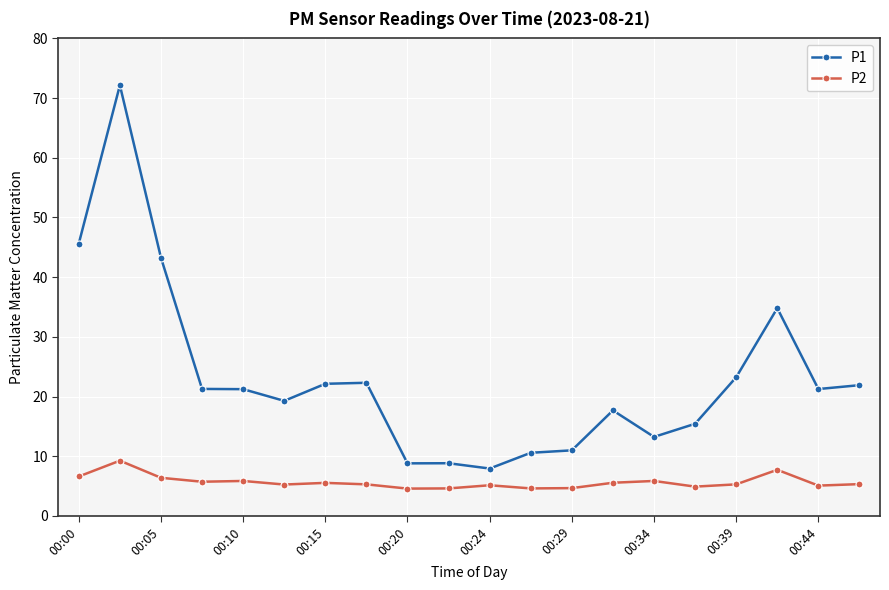

What is the minimum value shown in the chart?

4.6